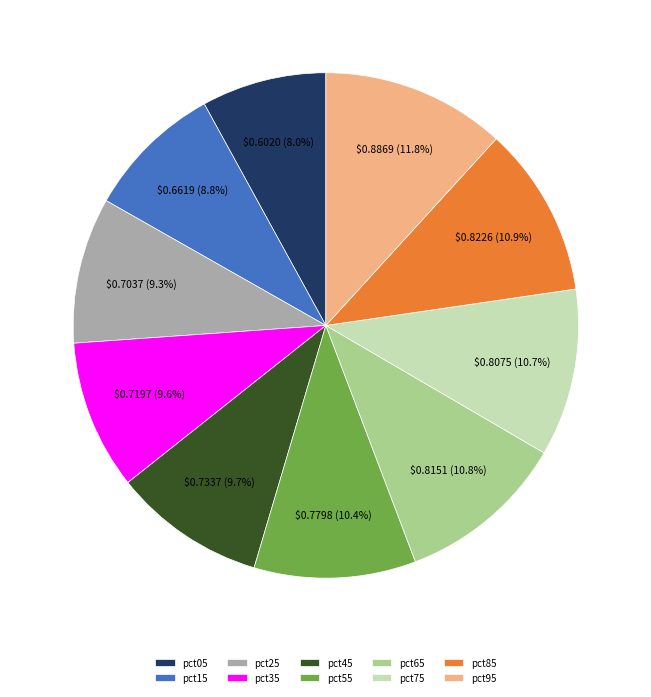

Is there any slice that represents more than half of the pie?

No